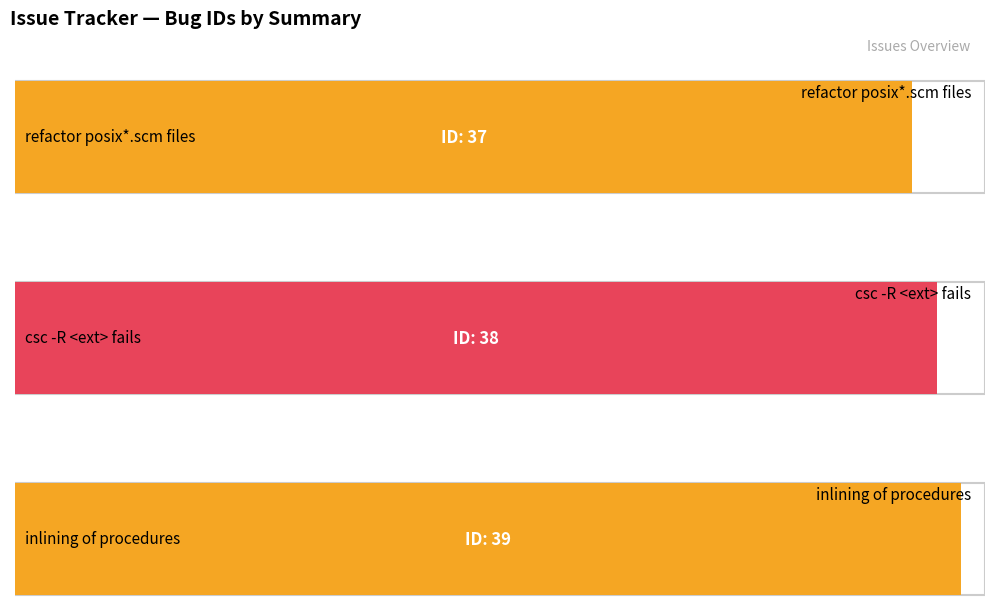

The value at csc -R <ext> fails is 38. True or false?

True